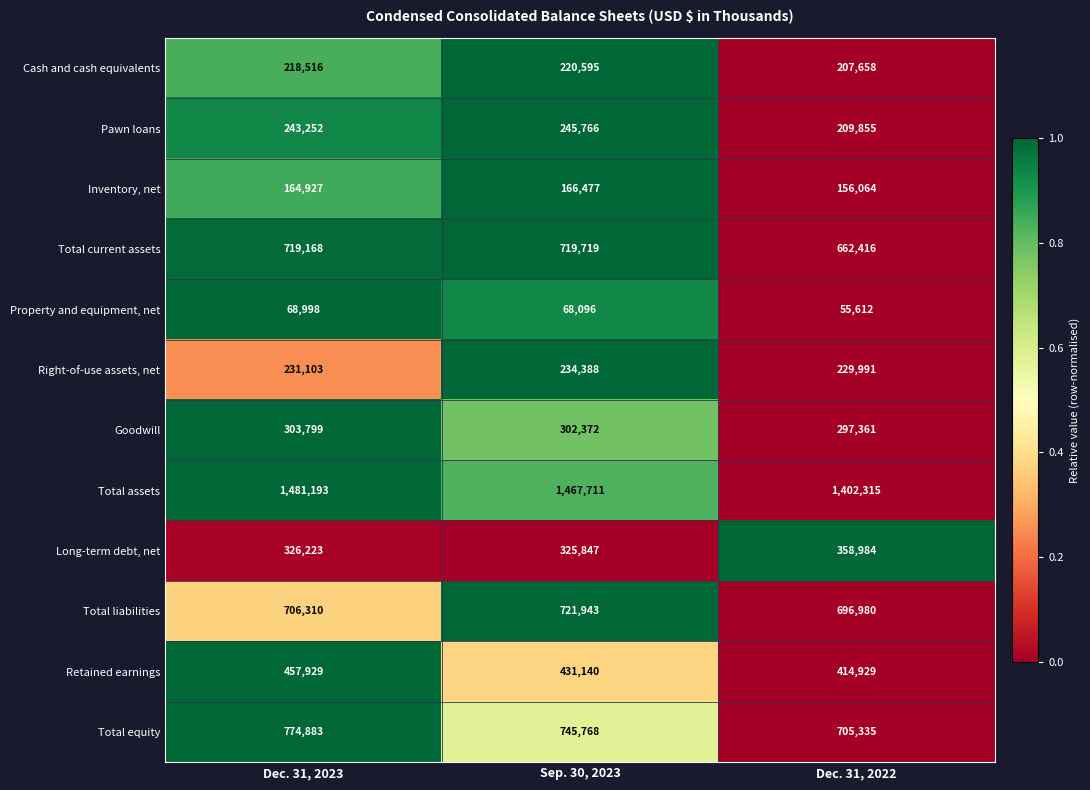

Which series has the largest range (max minus min)?

Total assets